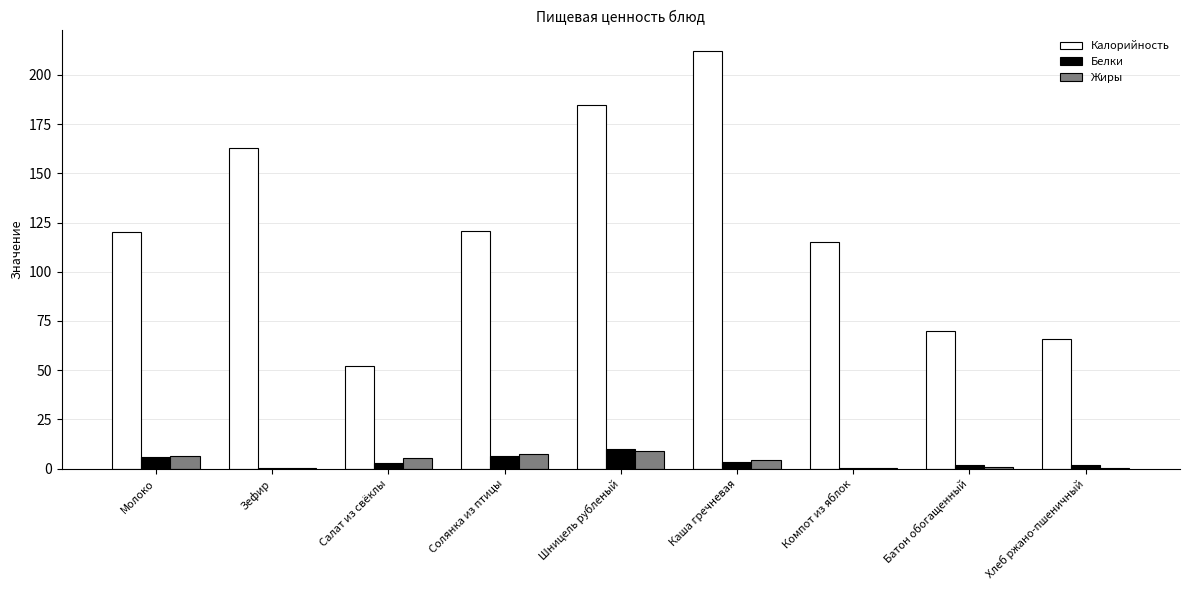

What value does the Белки series have at Молоко?

5.8